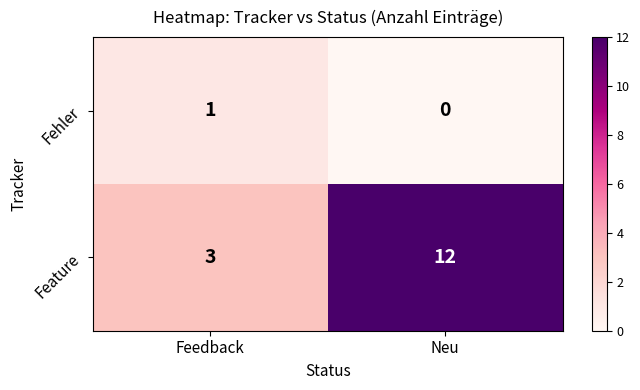

True or false: Fehler has a value of 0 at Neu.

True